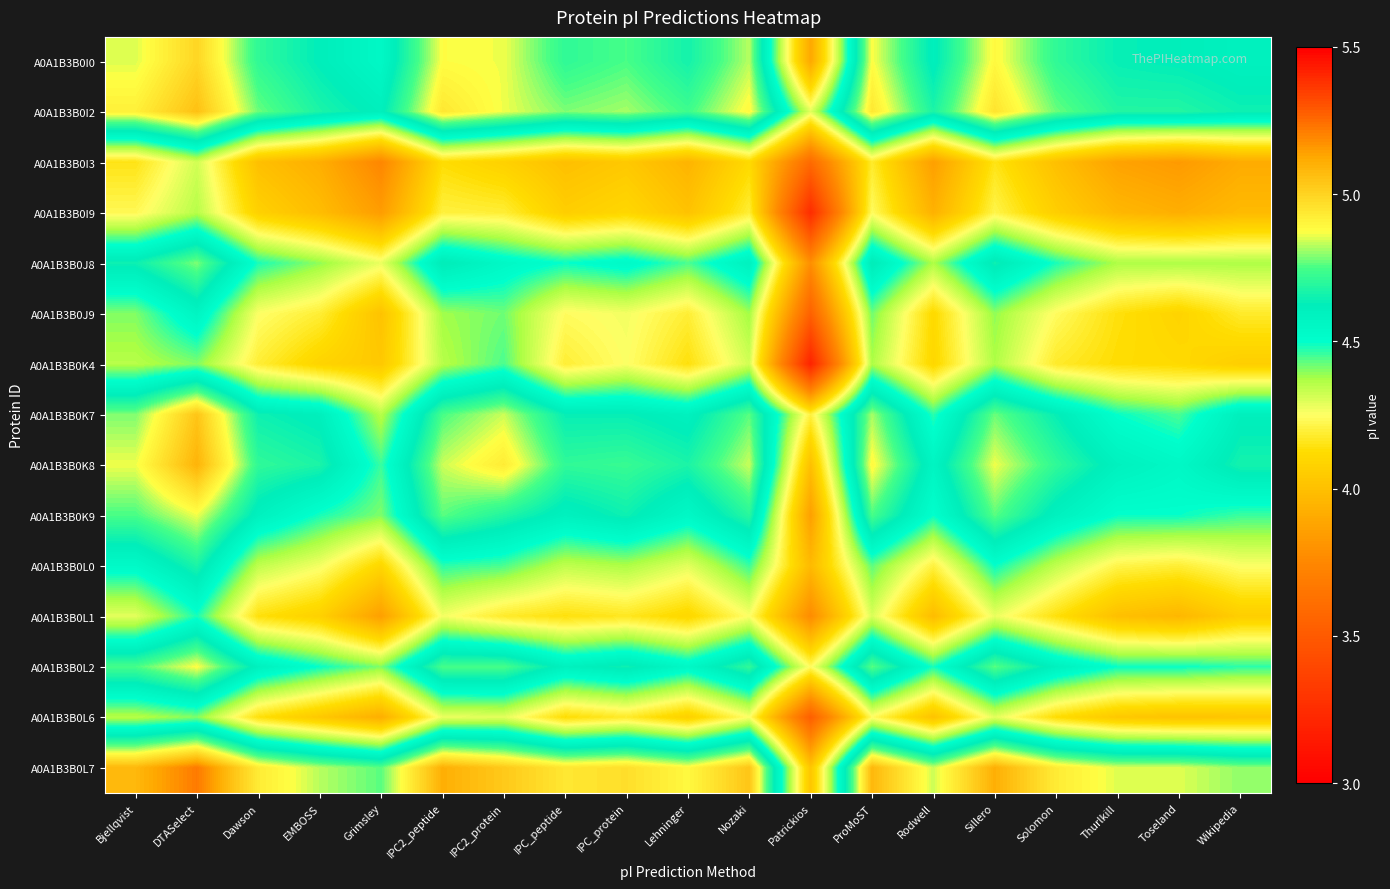

List the series in order of their peak value, highest first.

A0A1B3B0L7, A0A1B3B0K8, A0A1B3B0I2, A0A1B3B0K7, A0A1B3B0I0, A0A1B3B0L2, A0A1B3B0K9, A0A1B3B0J8, A0A1B3B0L0, A0A1B3B0J9, A0A1B3B0L1, A0A1B3B0K4, A0A1B3B0L6, A0A1B3B0I9, A0A1B3B0I3